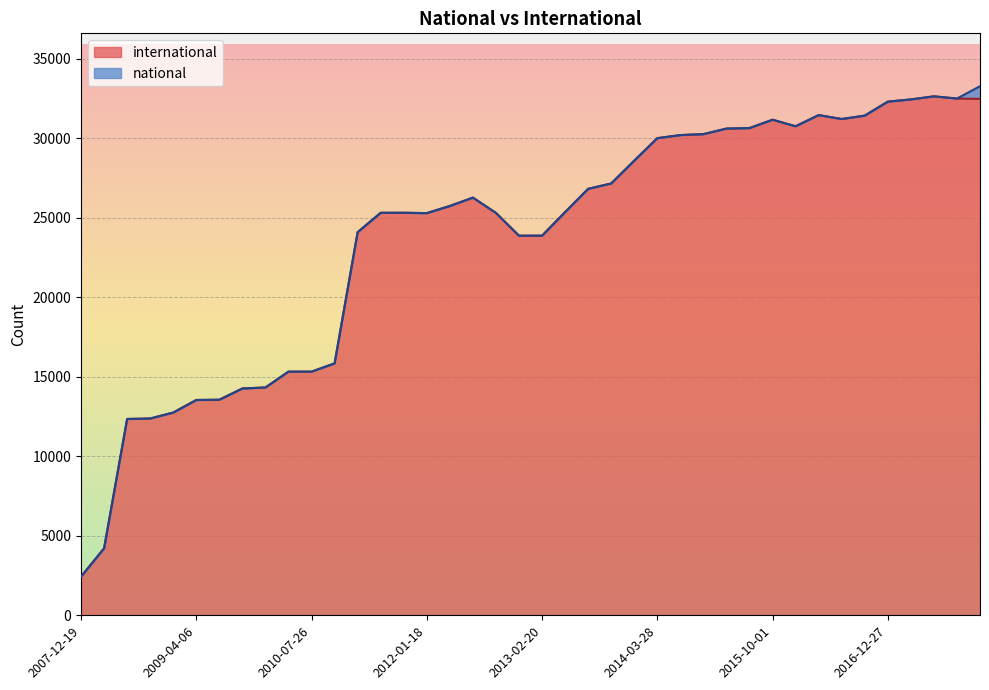

What is the label of the 38th point from the right?

2008-06-27